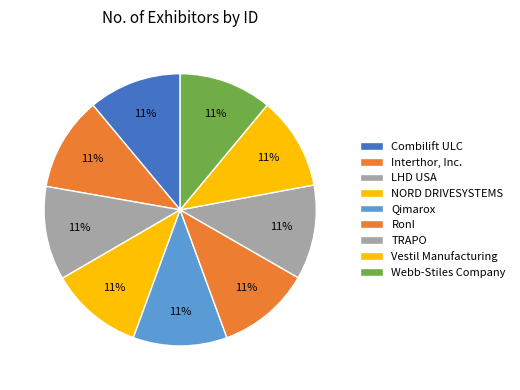

To the nearest percent, what portion does NORD DRIVESYSTEMS represent?

11%